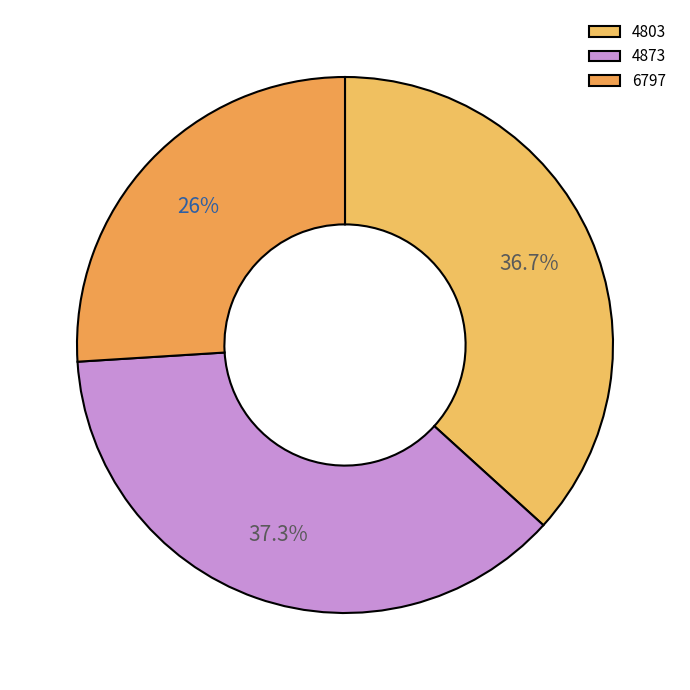

Which category has the smallest portion of the pie?

6797